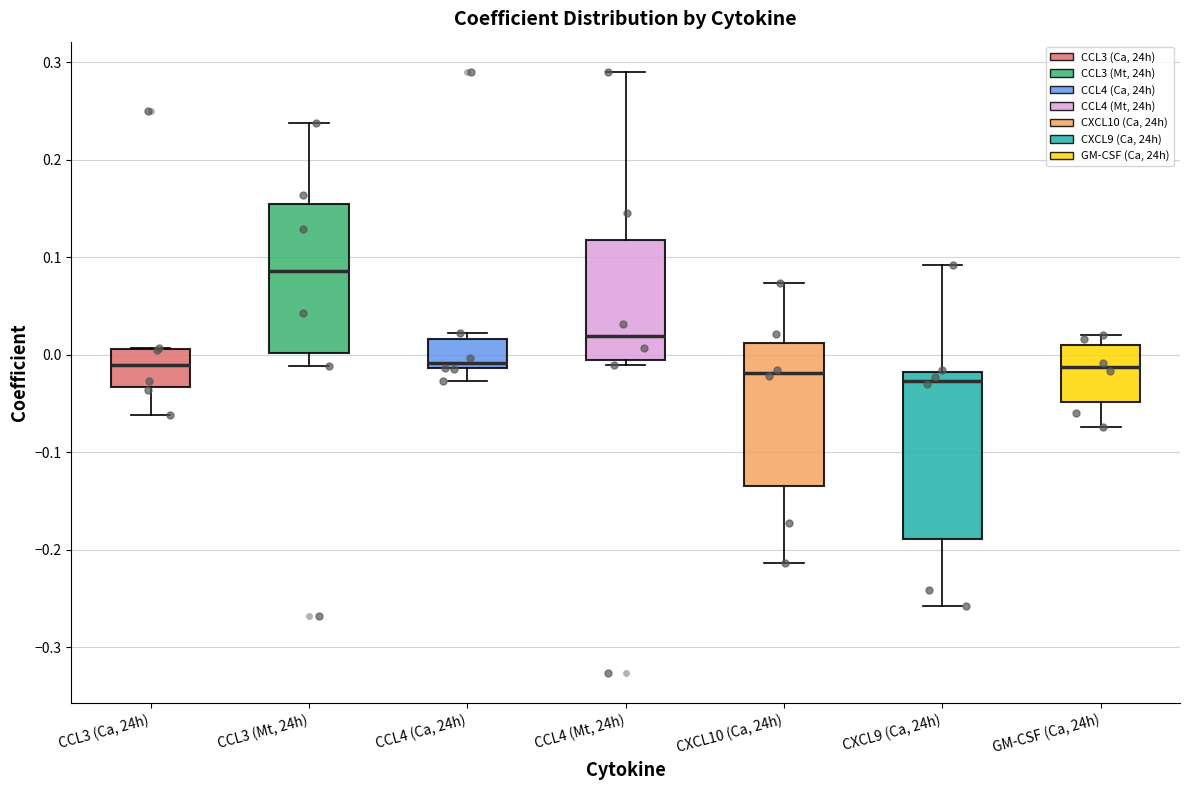

Reading left to right, transcribe this box plot: for each box, give where its median line is, the range the box spans, and where its two whiskers end, as read against the y-axis. The values are not printed on the chart, so give them approximately, as read against the axis.

CCL3 (Ca, 24h): median -0.01, box -0.03 to 0.01, whiskers -0.06 to 0.01
CCL3 (Mt, 24h): median 0.09, box 0.00 to 0.15, whiskers -0.01 to 0.24
CCL4 (Ca, 24h): median -0.01 (just above the box's lower edge), box -0.01 to 0.02, whiskers -0.03 to 0.02 (just above the box's upper edge)
CCL4 (Mt, 24h): median 0.02, box -0.01 to 0.12, whiskers -0.01 (just below the box's lower edge) to 0.29
CXCL10 (Ca, 24h): median -0.02, box -0.13 to 0.01, whiskers -0.21 to 0.07
CXCL9 (Ca, 24h): median -0.03, box -0.19 to -0.02, whiskers -0.26 to 0.09
GM-CSF (Ca, 24h): median -0.01, box -0.05 to 0.01, whiskers -0.07 to 0.02